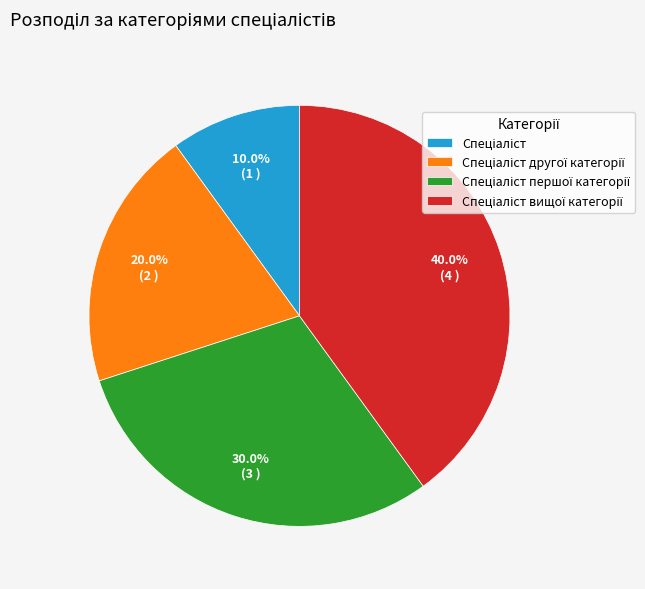

Does any single category account for the majority?

No